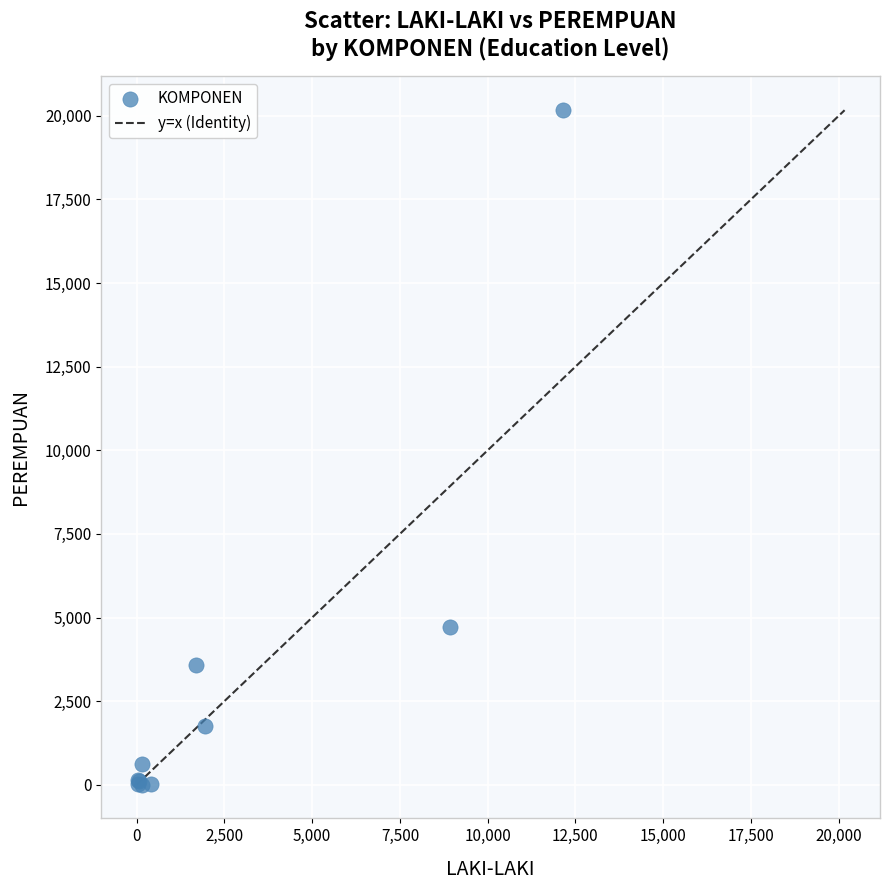

What Y value in the scatter plot is closest to 10086?

4717